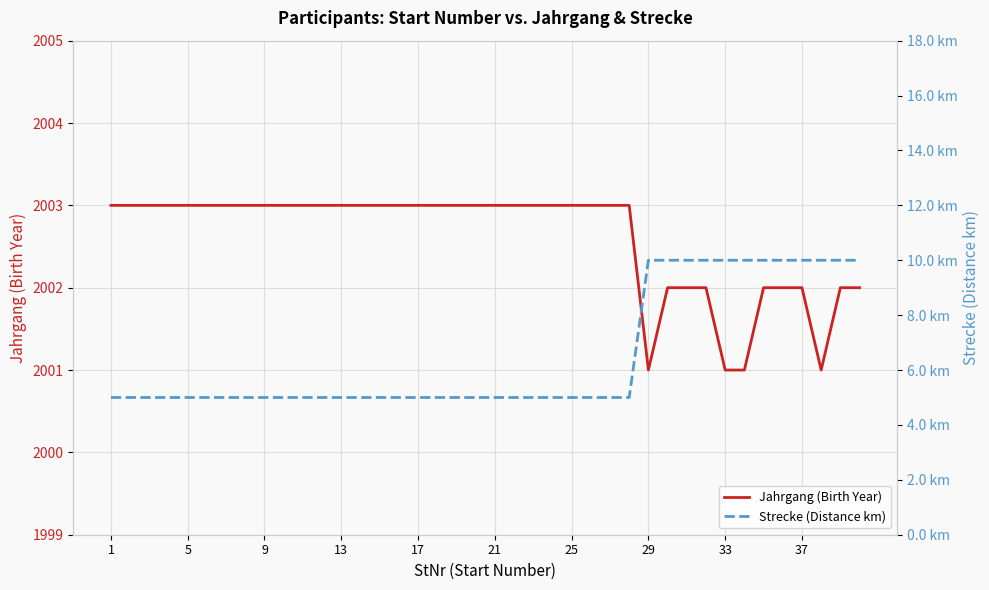

The value of Jahrgang (Birth Year) at 25 is 2003. True or false?

True